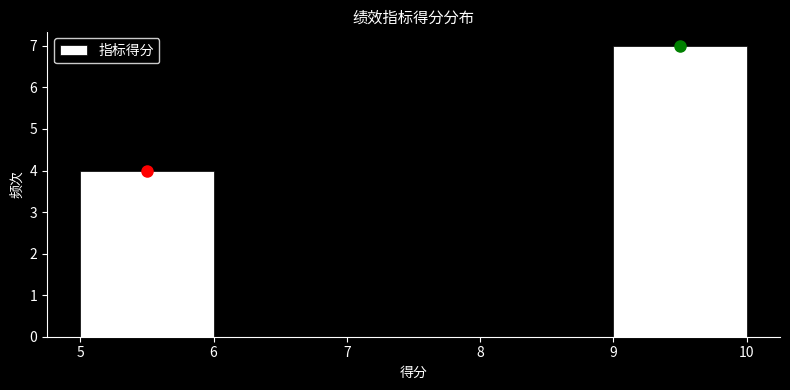

Over which range of the x-axis is the bar tallest?

9 to 10